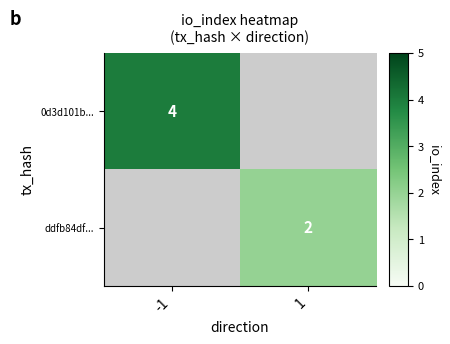

Is the value of ddfb84df... at 1 greater than the value of 0d3d101b... at -1?

No